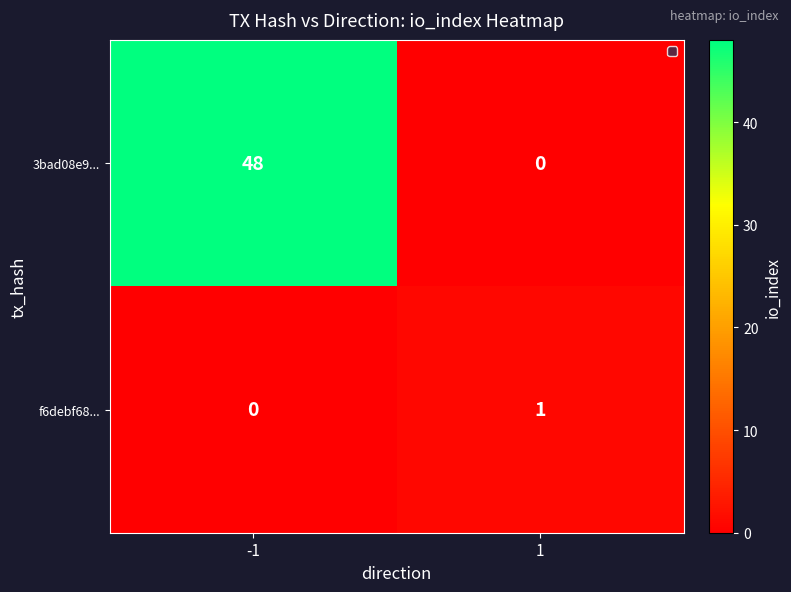

The 3bad08e9... series shows 13 at -1. True or false?

False